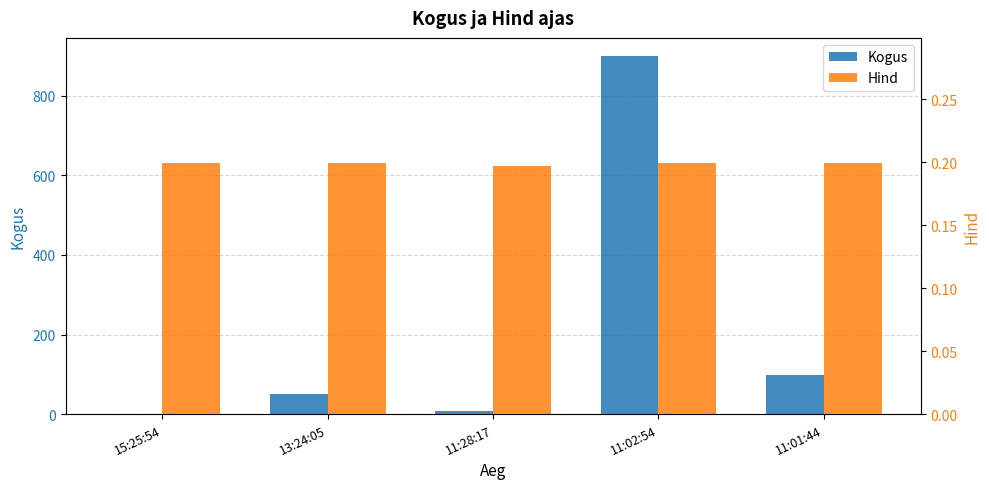

Are the bars horizontal?

No